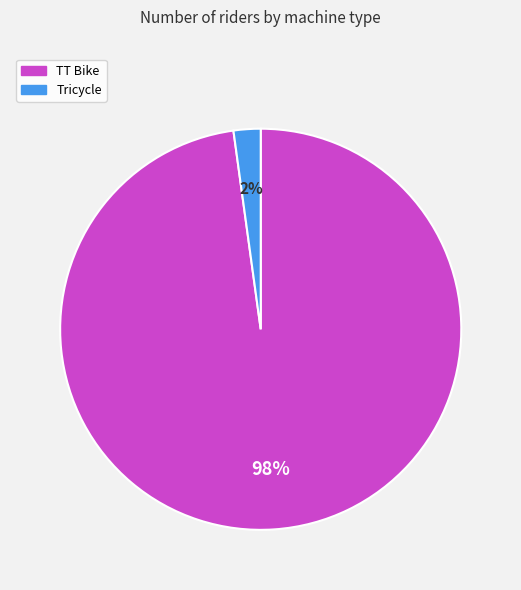

Is the sum of Tricycle and TT Bike greater than half?

Yes